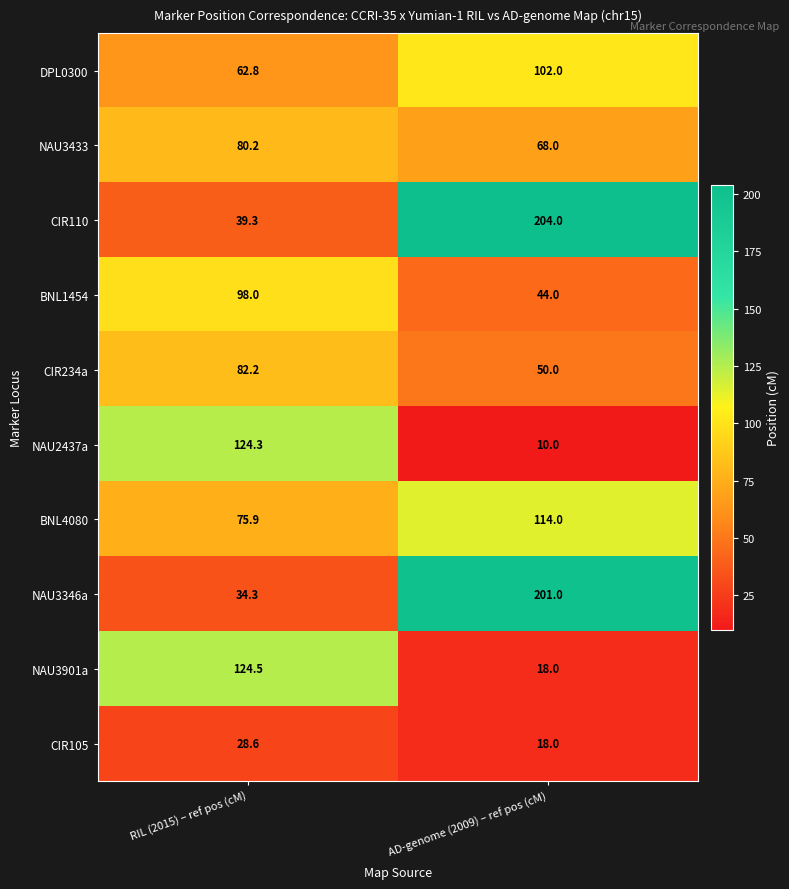

True or false: BNL4080 has a value of 37.7 at RIL (2015) – ref pos (cM).

False